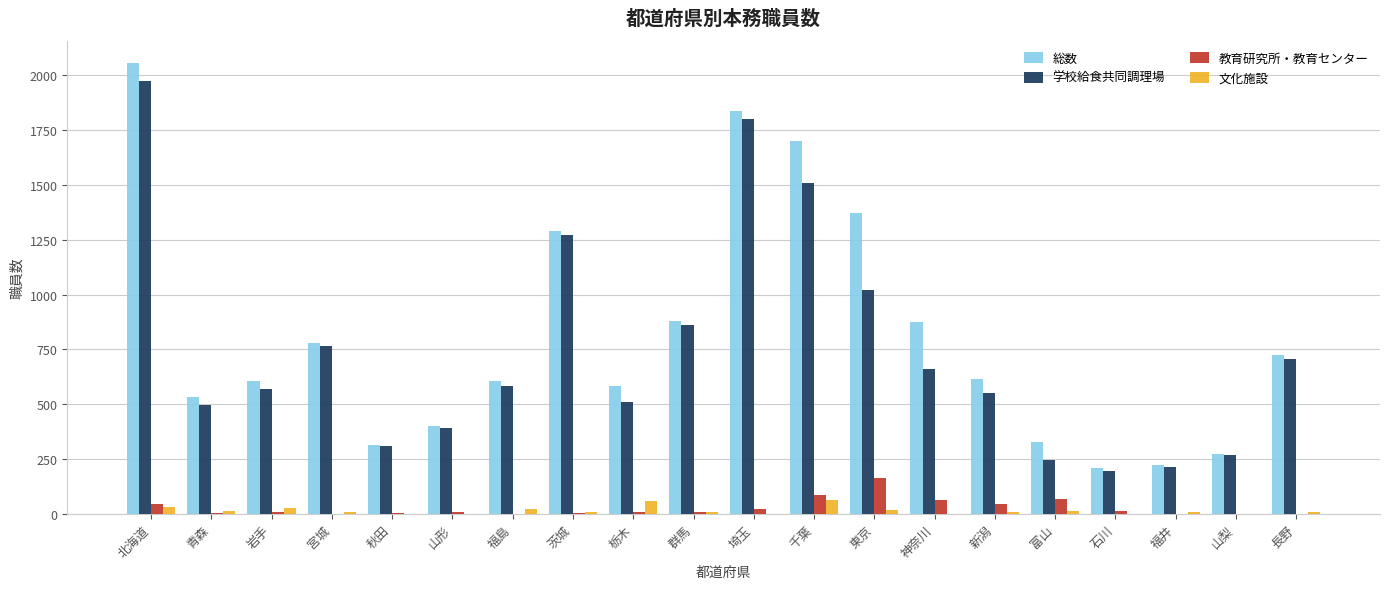

What is the total value across all series at 北海道?

4103